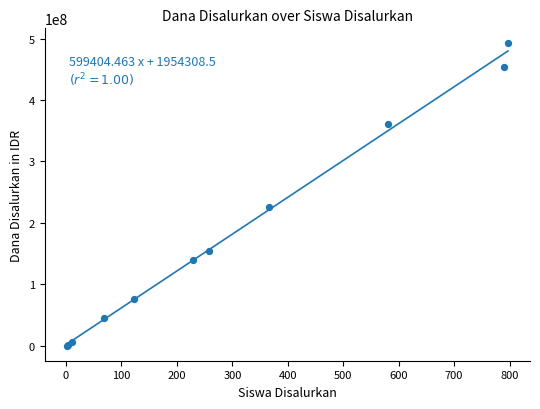

What Y value in the scatter plot is closest to 246187500?

226500000